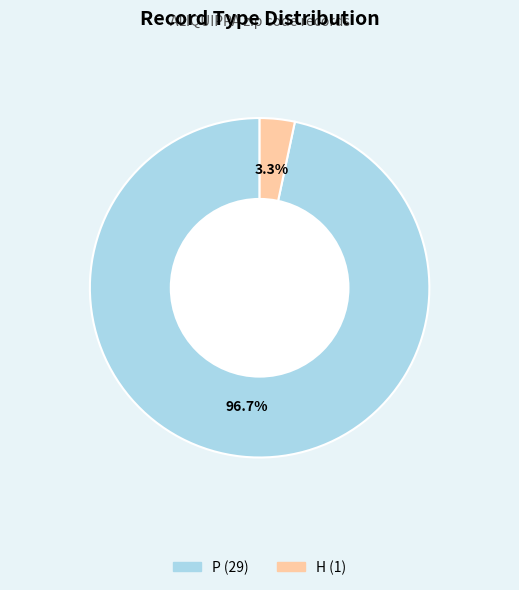

Rank the categories by value from lowest to highest.

H, P